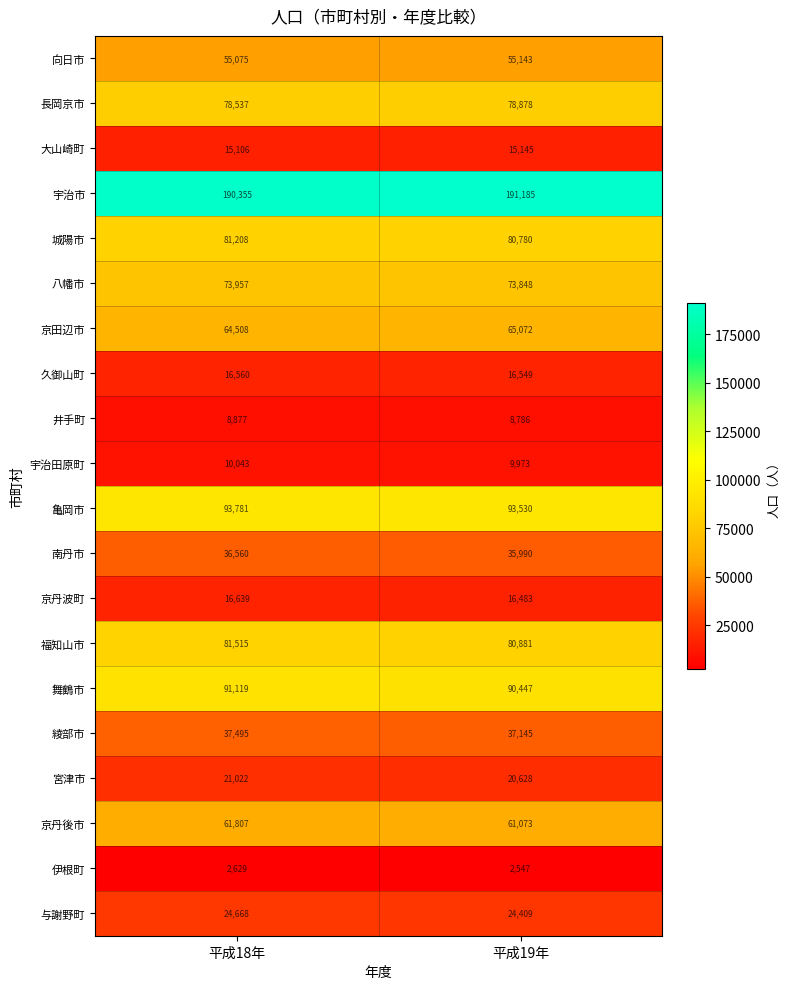

At 平成19年, list the series in order from smallest to largest.

伊根町, 井手町, 宇治田原町, 大山崎町, 京丹波町, 久御山町, 宮津市, 与謝野町, 南丹市, 綾部市, 向日市, 京丹後市, 京田辺市, 八幡市, 長岡京市, 城陽市, 福知山市, 舞鶴市, 亀岡市, 宇治市